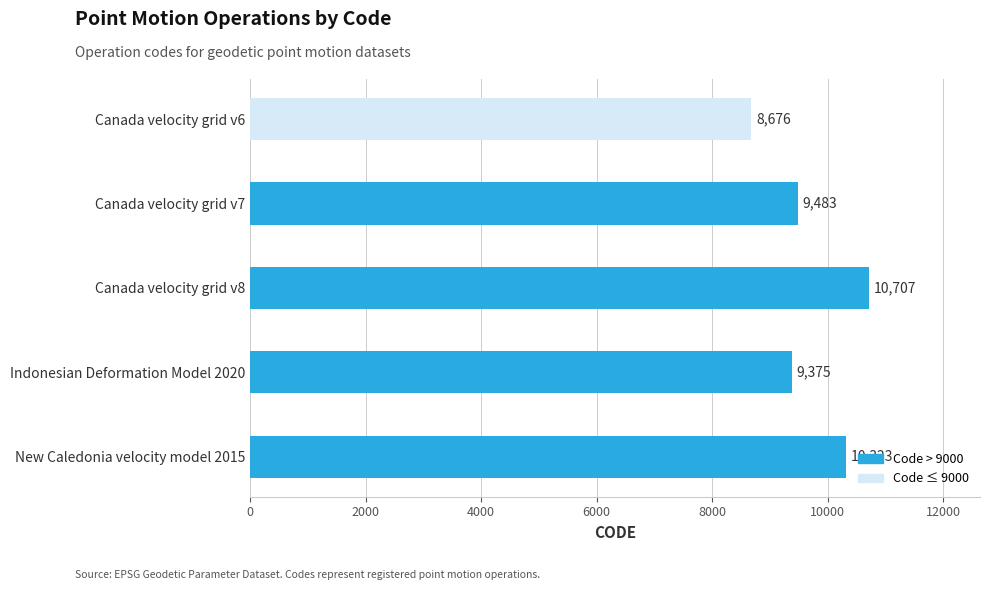

What position from the bottom is Indonesian Deformation Model 2020?

2